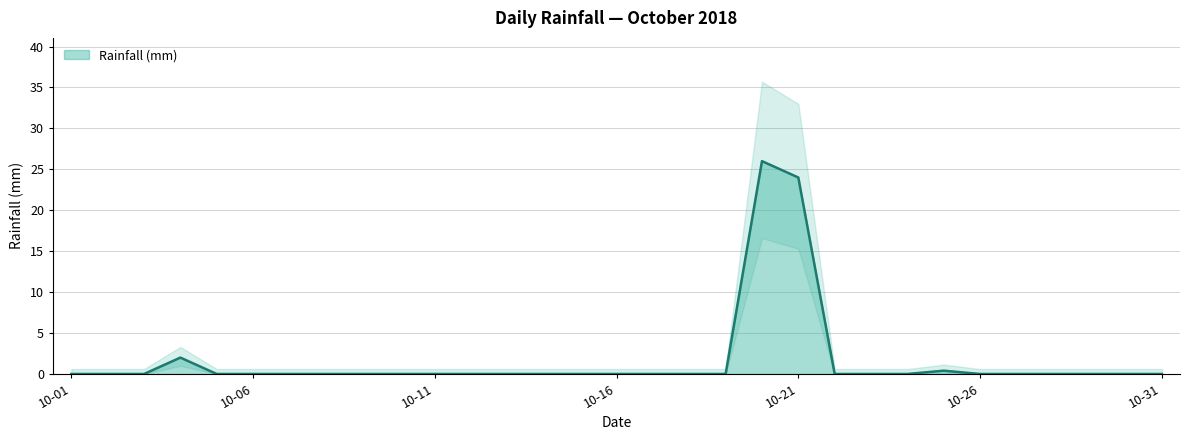

At which label is the value closest to 13?

2018-10-04